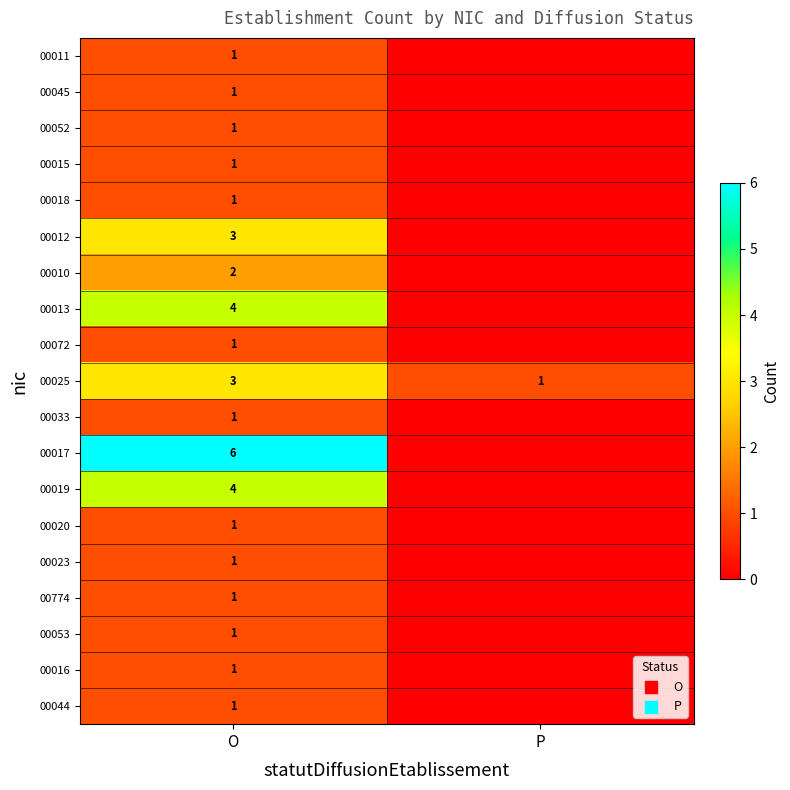

What is the difference between the highest and lowest values at O?

5